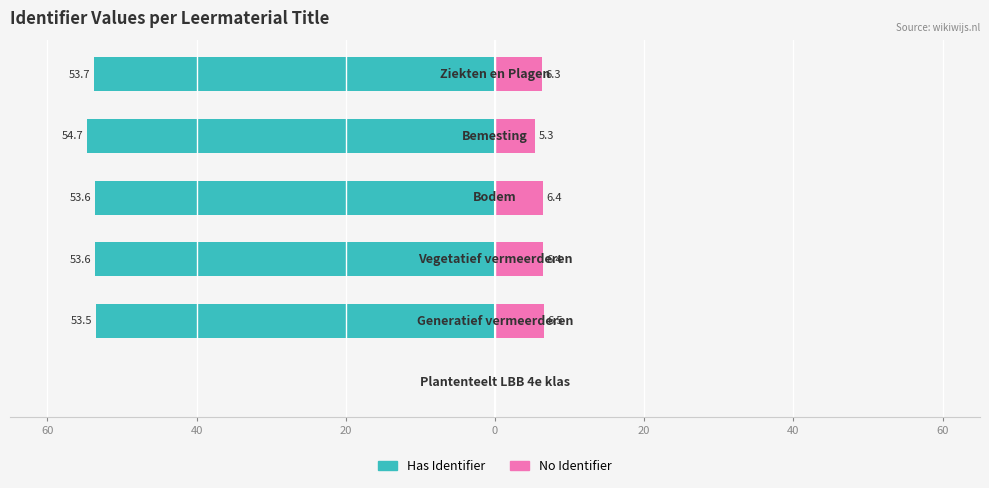

The value of No Identifier at 0 is 6.4. True or false?

True